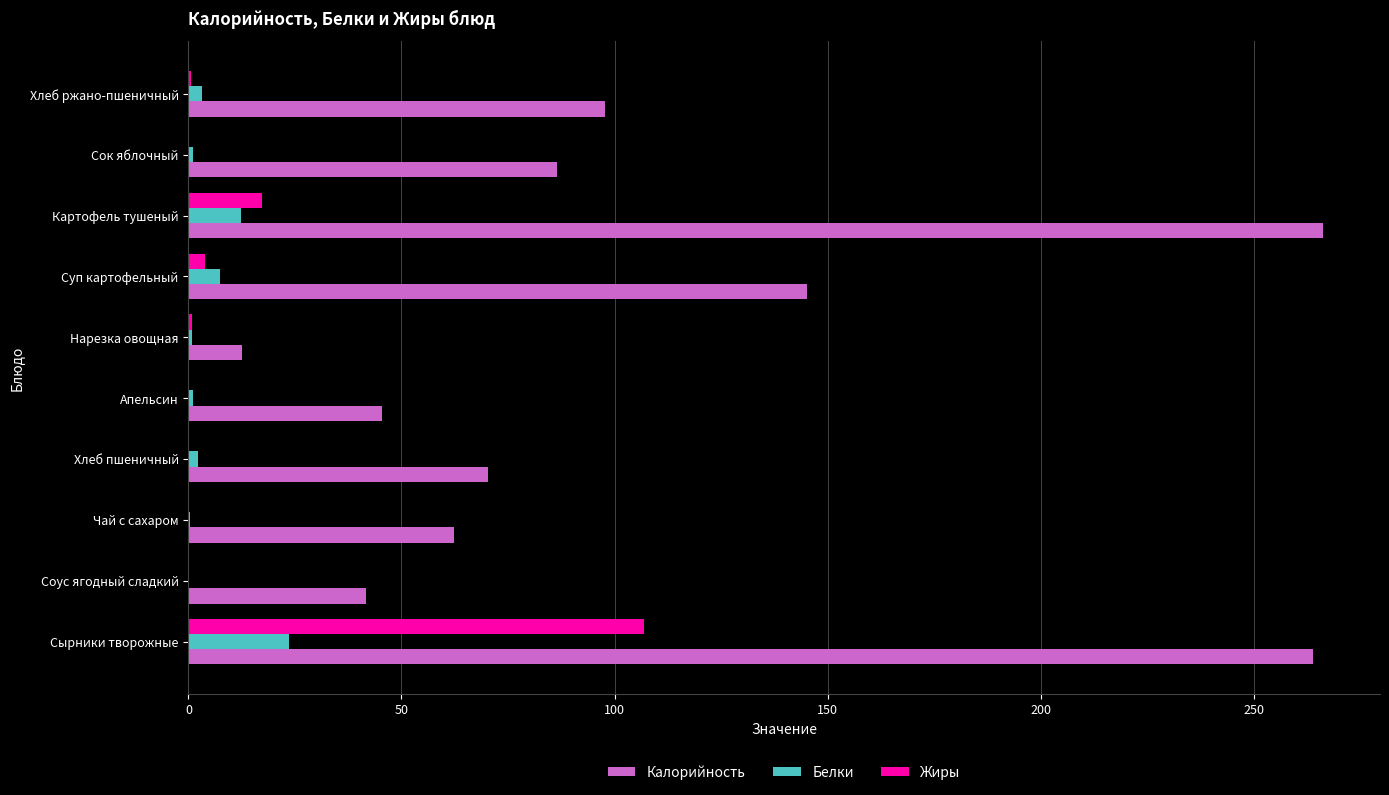

What is the maximum value shown in the chart?

266.3